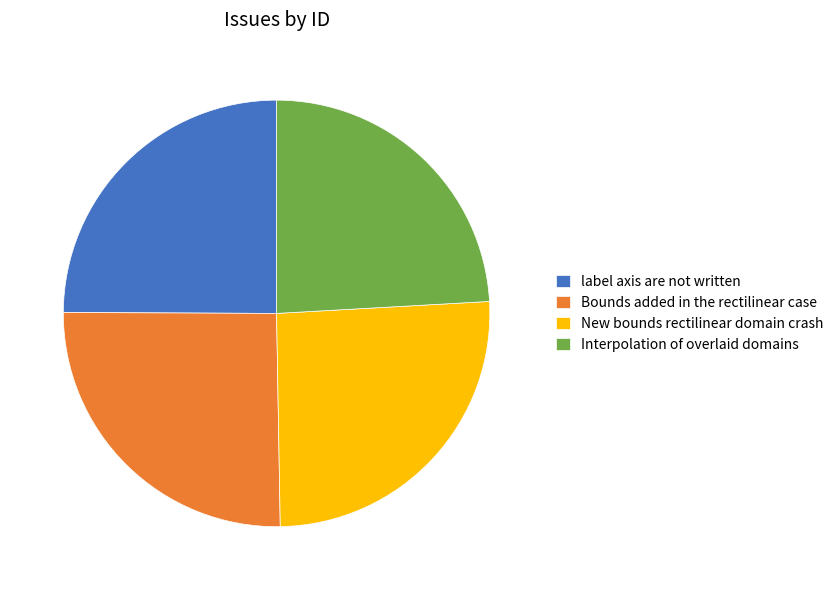

Is there a majority slice in this chart?

No